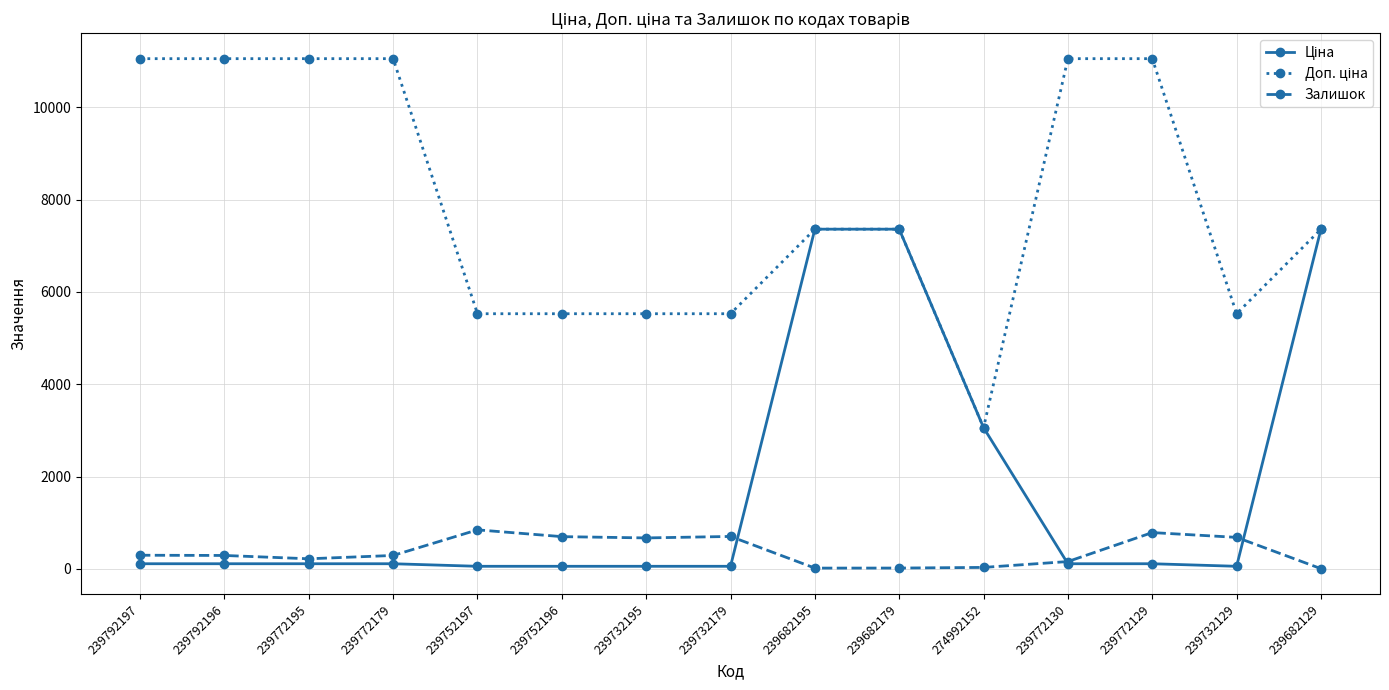

What is the label of the 15th point from the left?

239682129